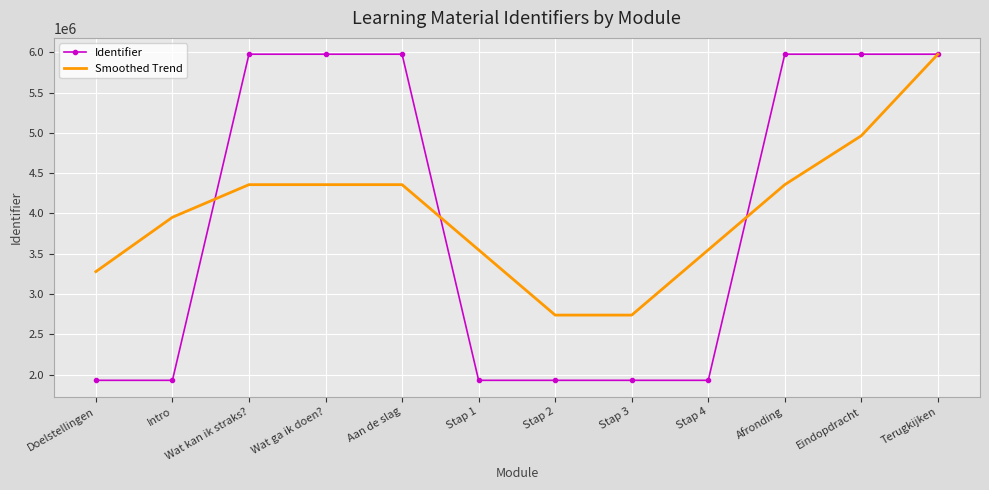

At Afronding, list the series in order from smallest to largest.

Smoothed Trend, Identifier